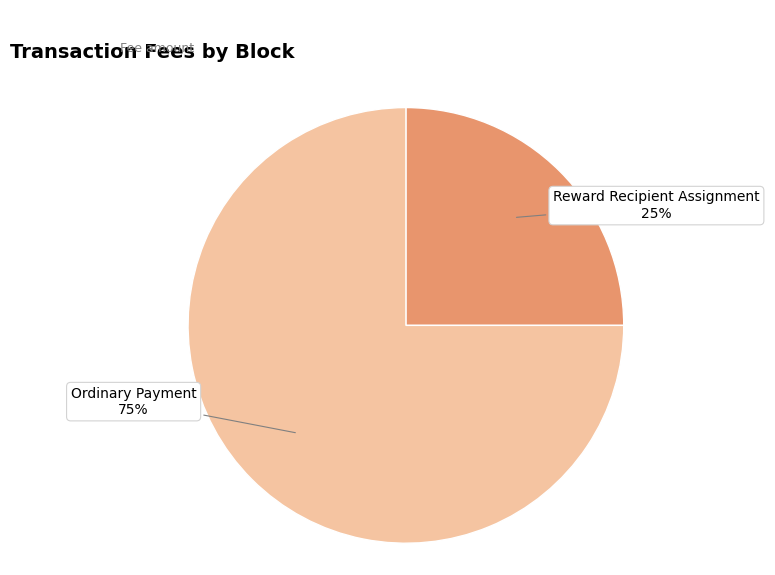

To the nearest percent, what percentage of the pie is Reward Recipient Assignment?

25%